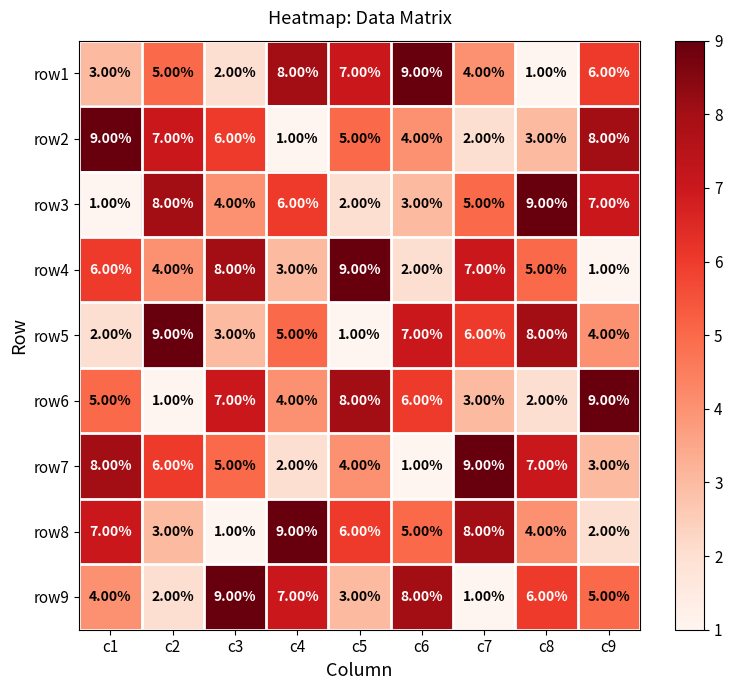

What is the sum of all row3 values?

45